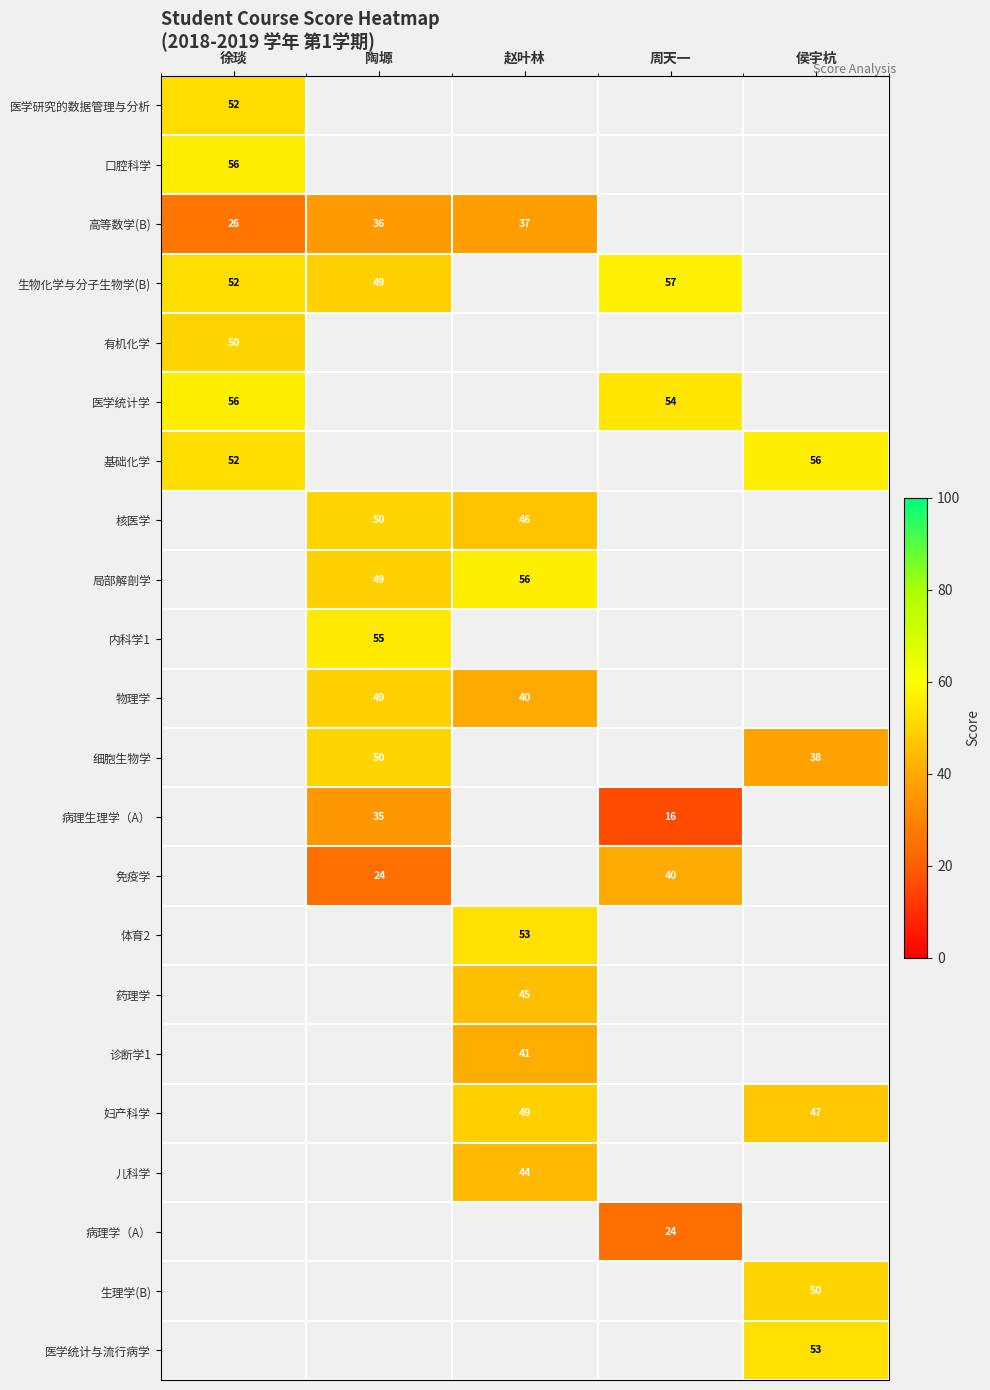

True or false: 高等数学(B) has a value of 36 at 陶塬.

True